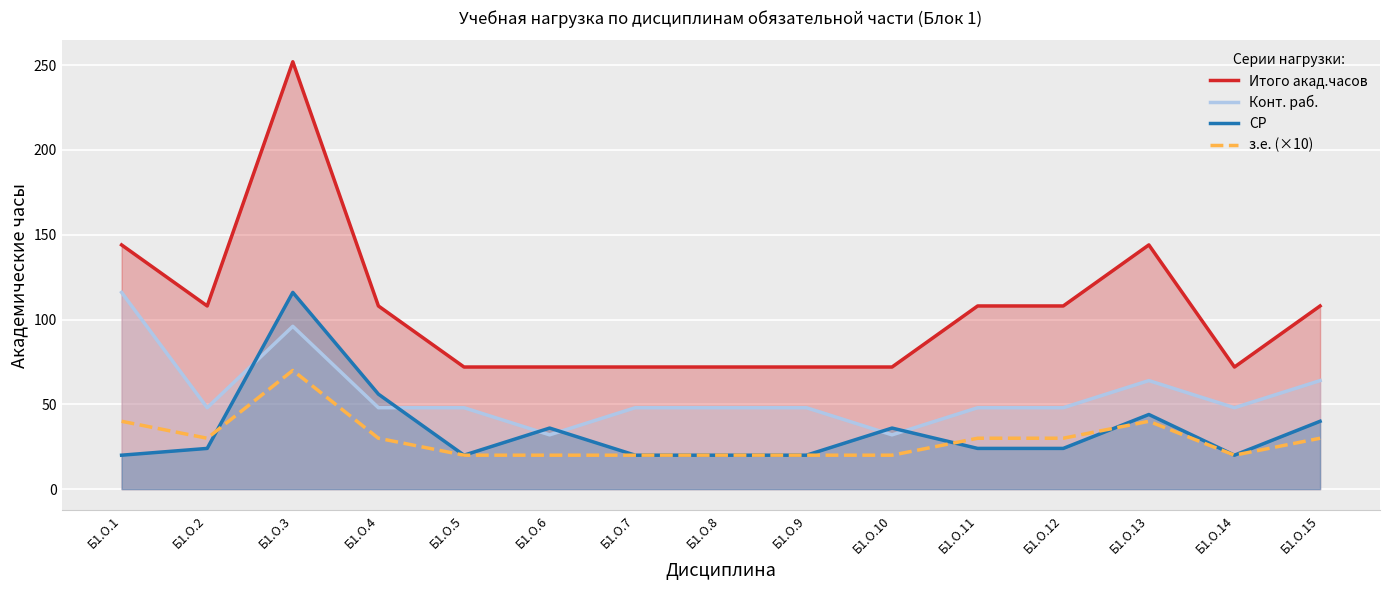

Where is the first local minimum for Итого акад.часов?

Б1.О.2